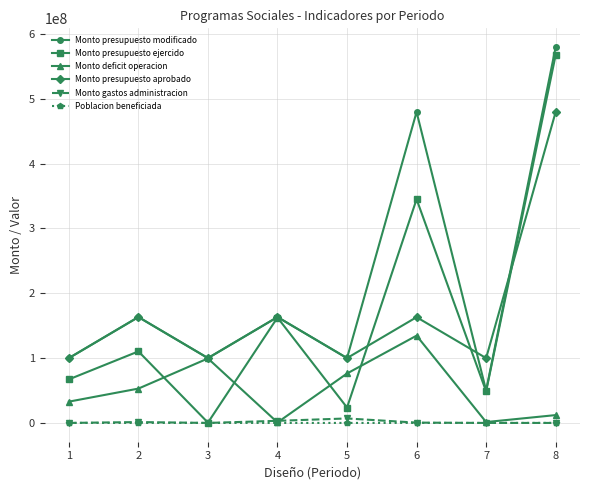

How many categories are shown in the chart?

8